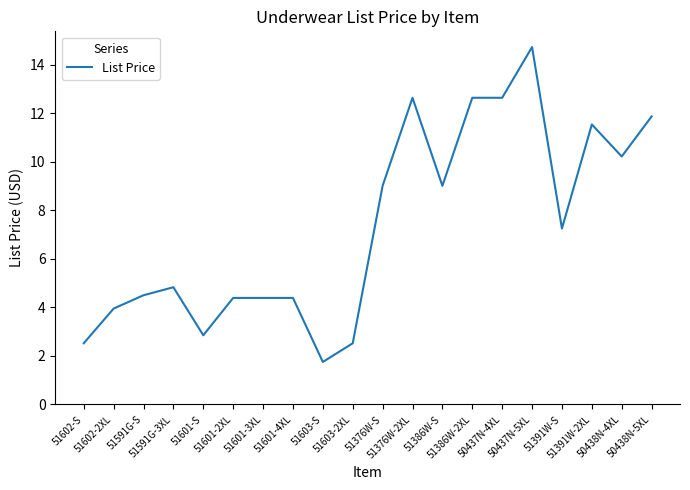

What position from the left is 51386W-2XL?

14